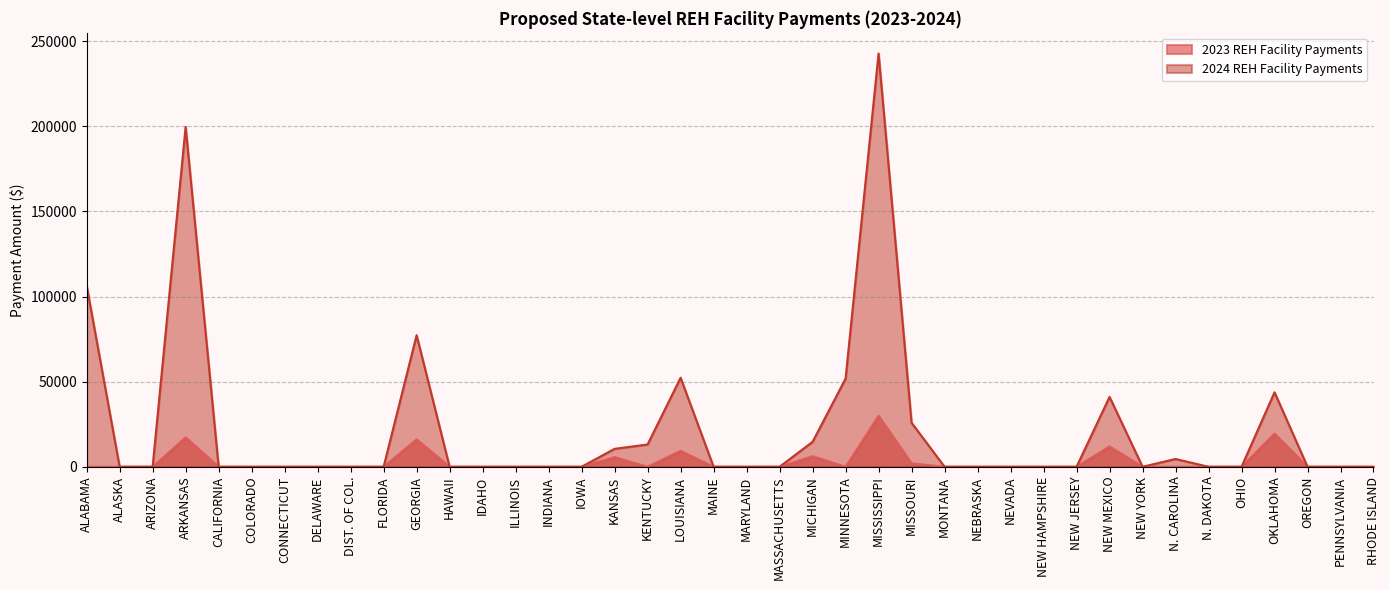

Which series has the widest spread of values?

2024 REH Facility Payments